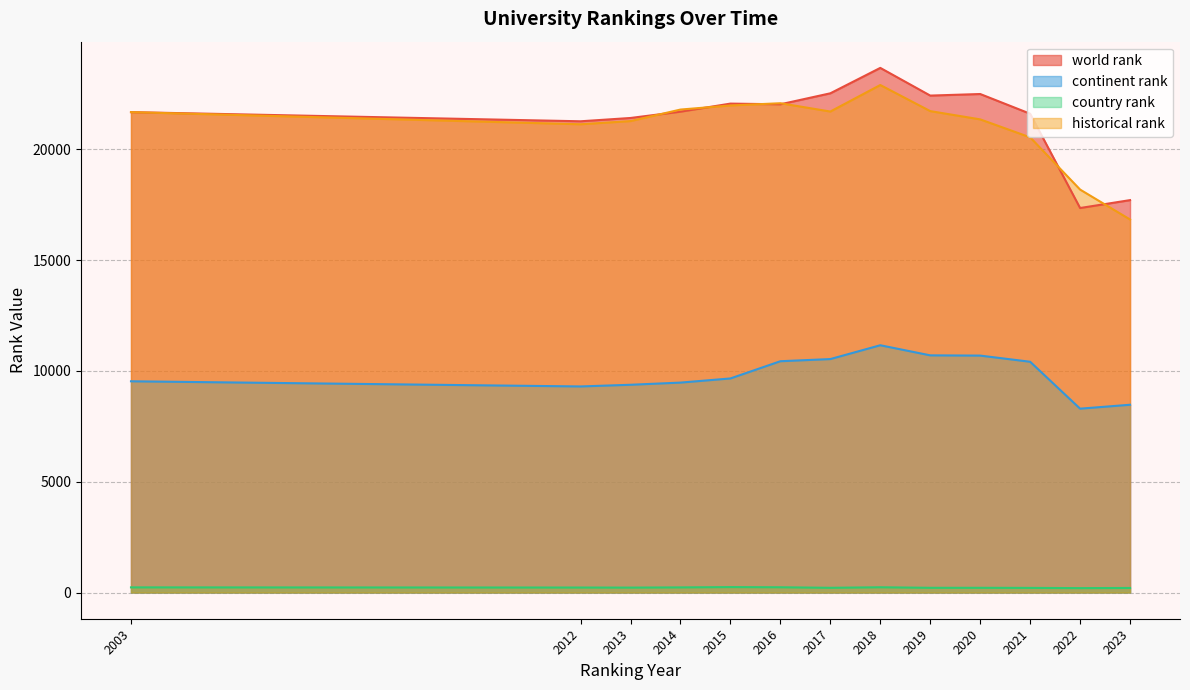

What is the greatest value displayed?

23683